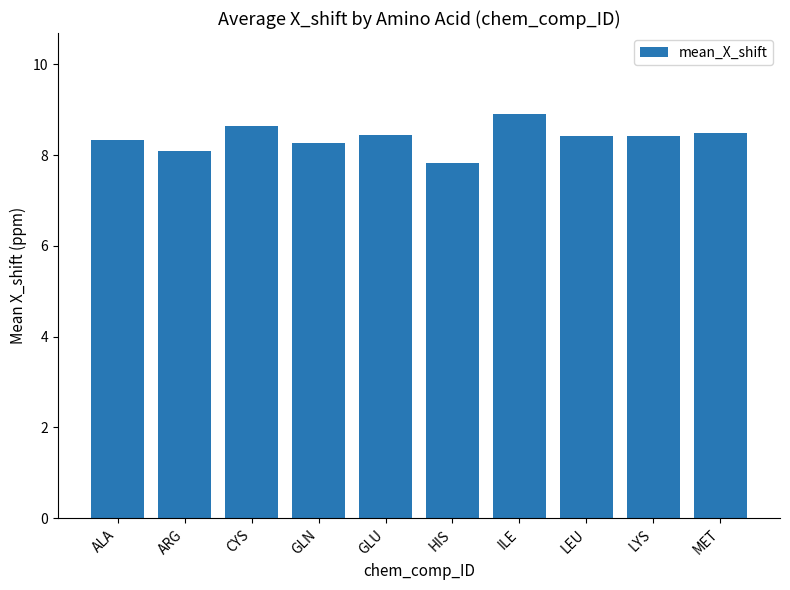

What is the difference between the maximum and second lowest values?

0.8